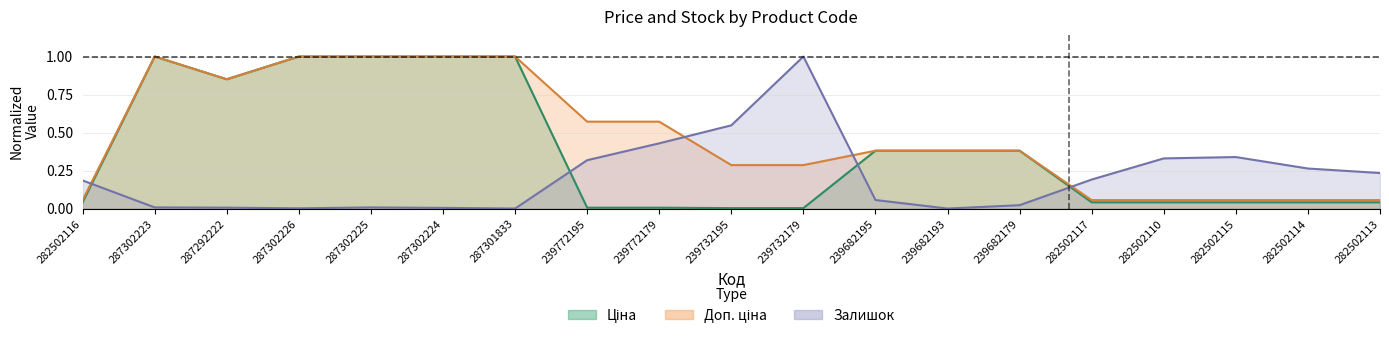

True or false: Доп. ціна has more than 0 points higher than both neighbors.

True